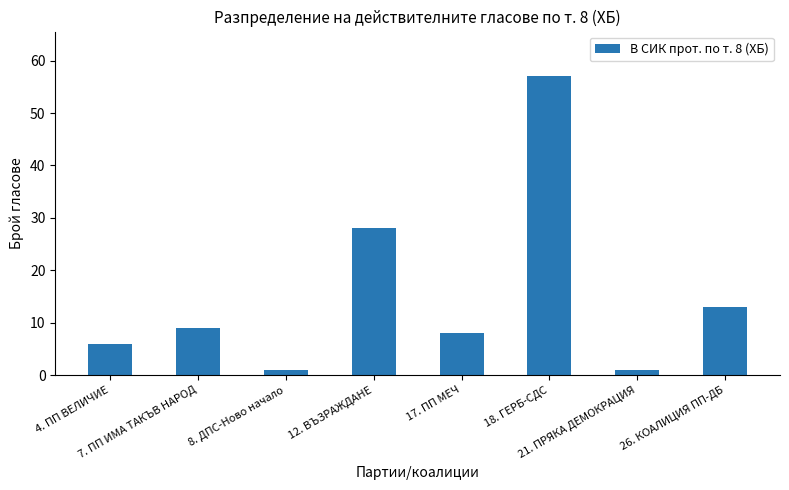

Does the chart contain stacked bars?

No